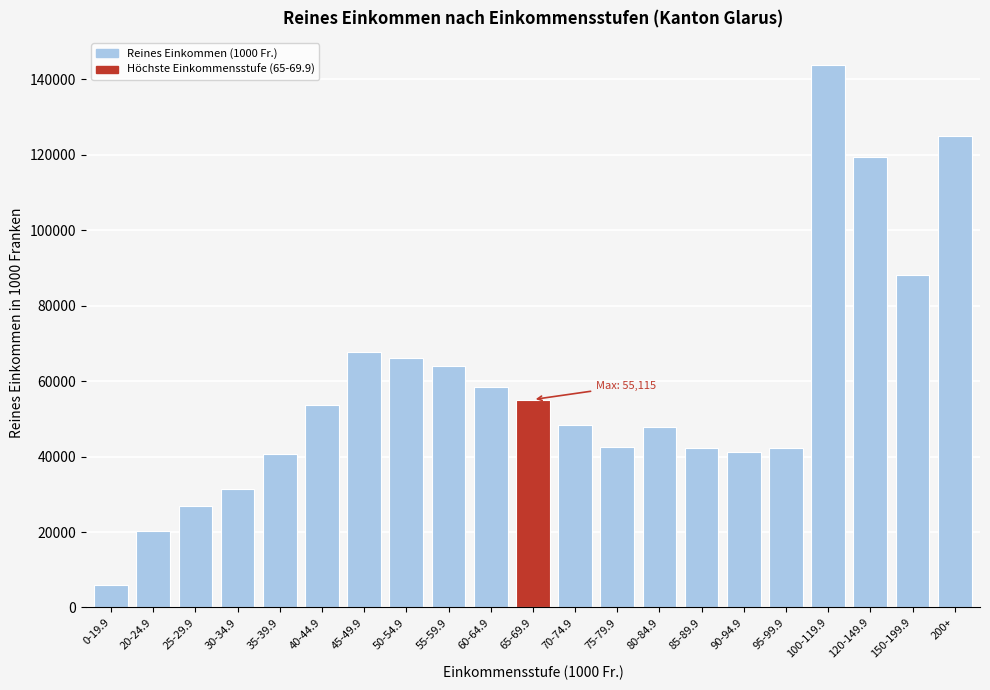

At which category does the chart reach its peak across all series?

100-119.9